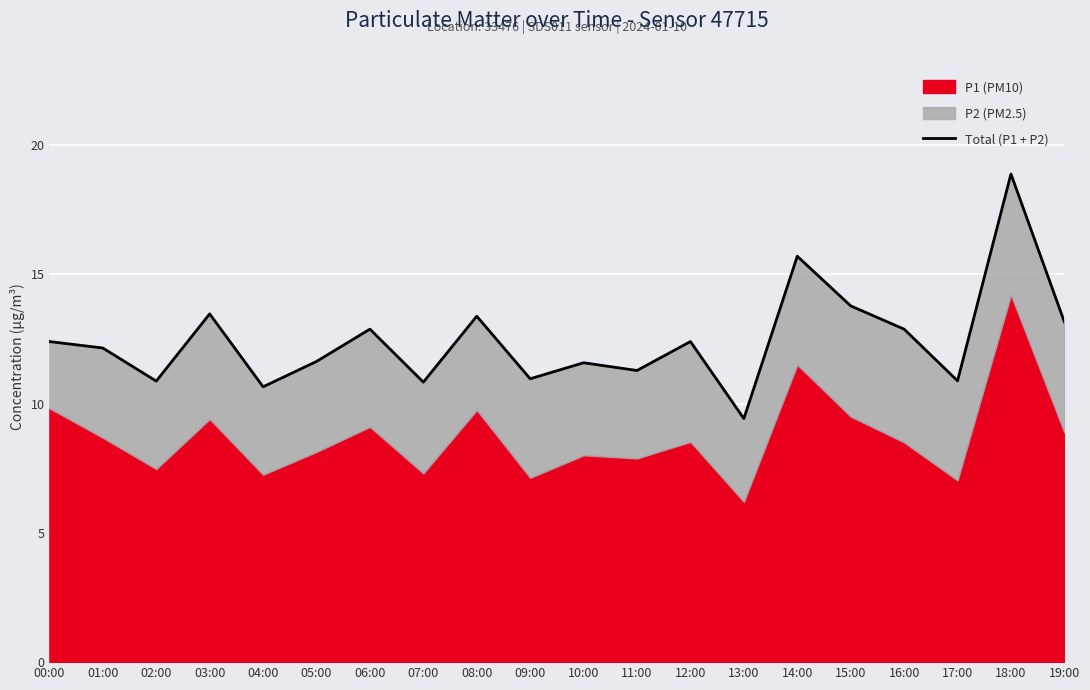

Is it true that the value at 09:00 is 11.0?

True